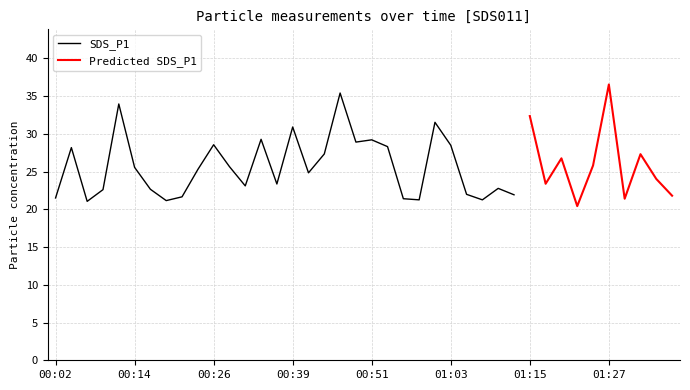

At how many categories does at least one series exceed 35?

2